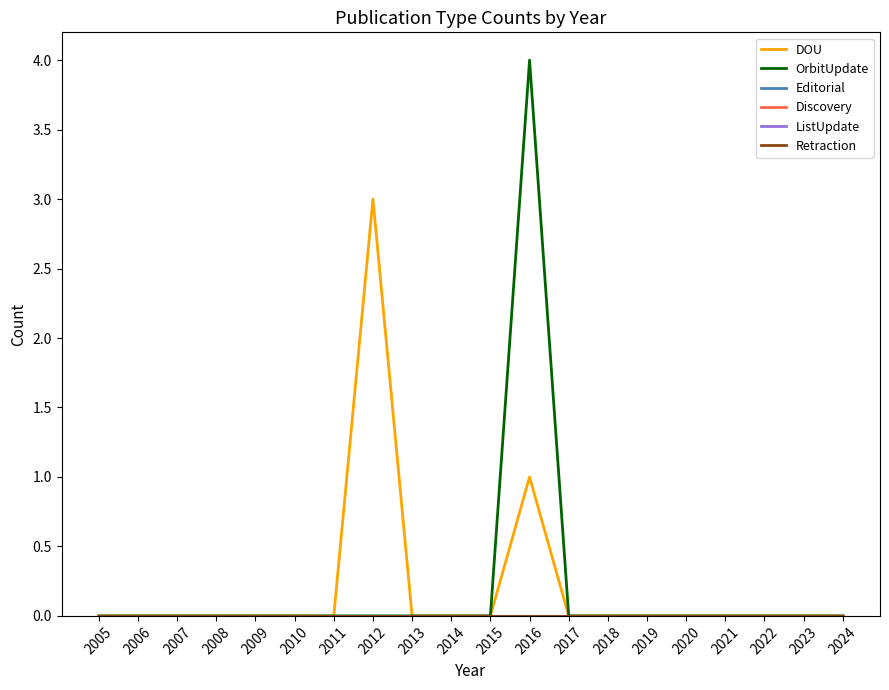

Does the chart display data point markers on the line(s)?

No